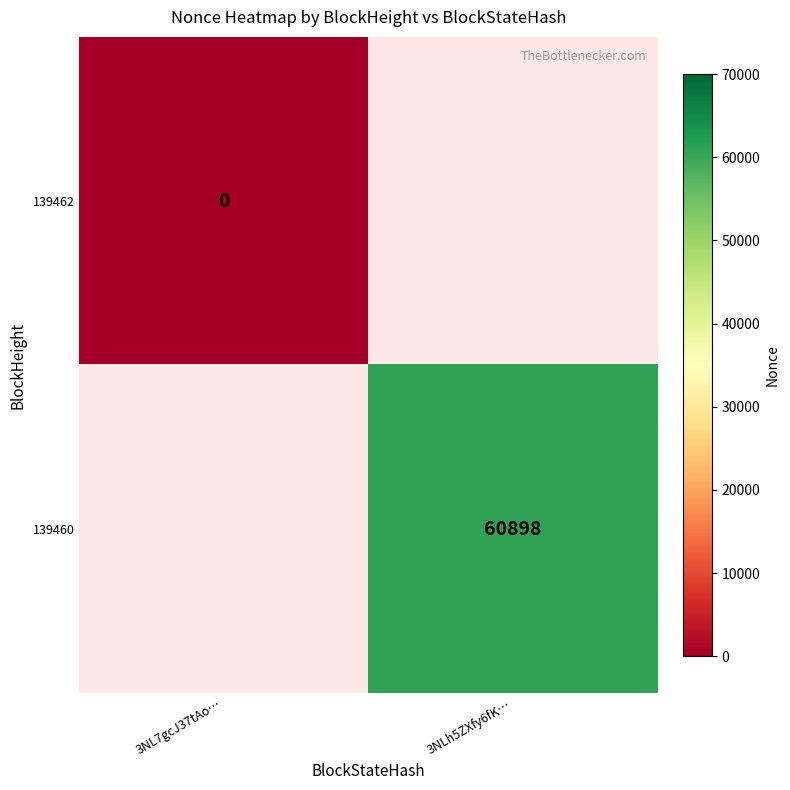

The value of 139460 at 3NLh5ZXfy6fK… is 60898. True or false?

True